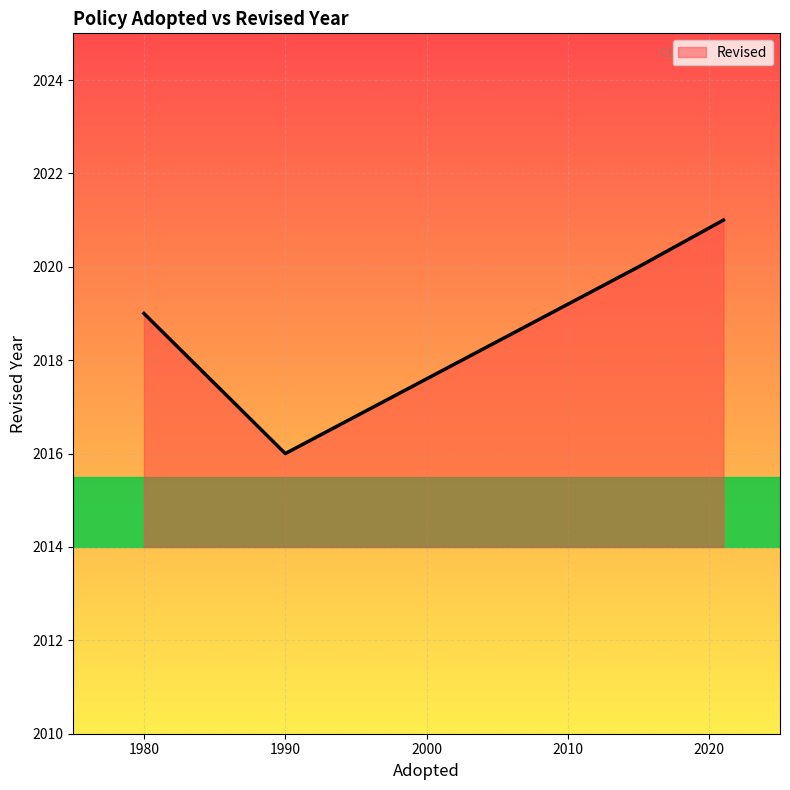

How many interior local valleys (lower than both neighbors) does the data have?

1